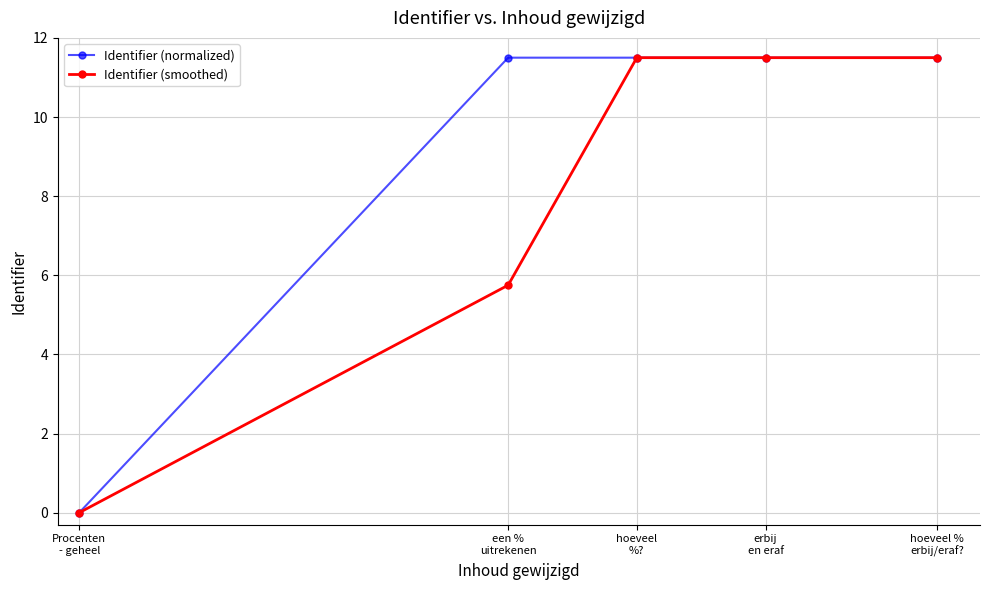

Which series has the widest spread of values?

Identifier (normalized)